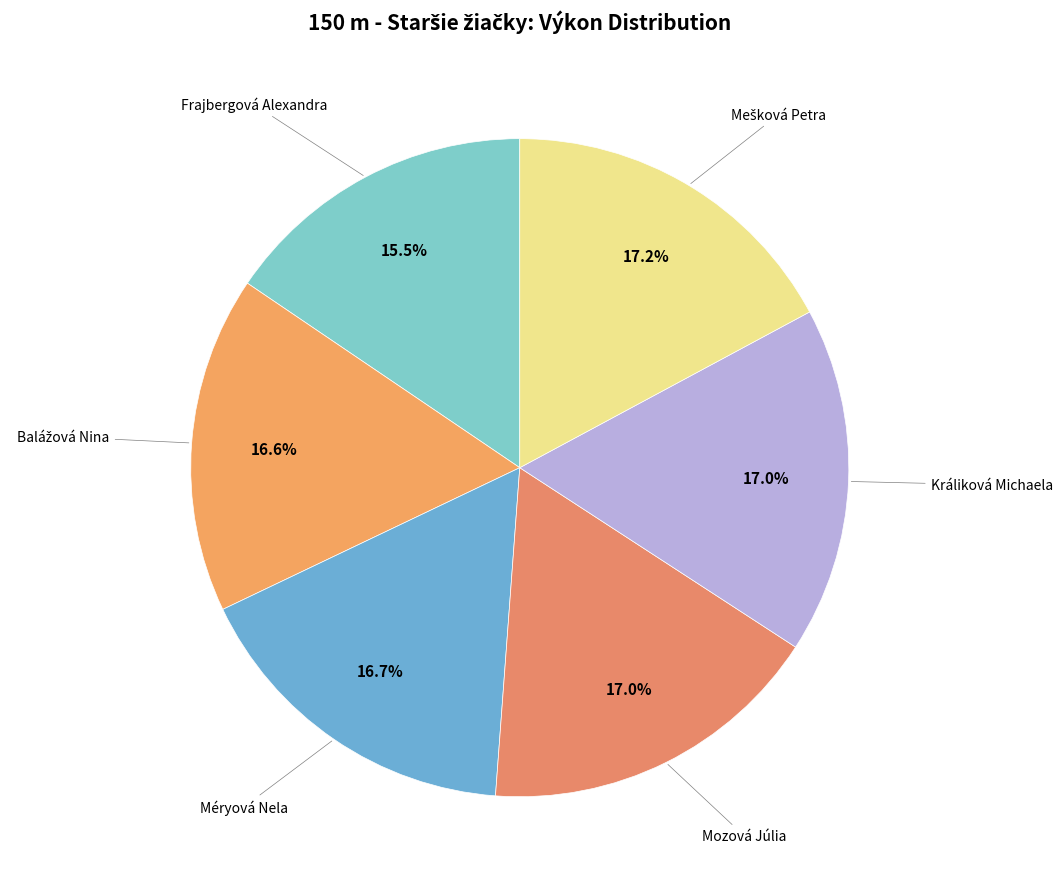

Which slice is the smallest?

Frajbergová Alexandra